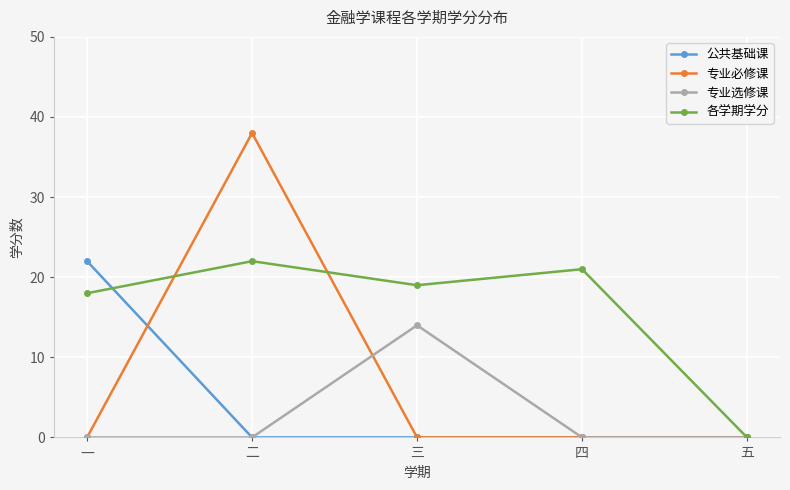

At which category does 专业选修课 reach its first local peak?

三